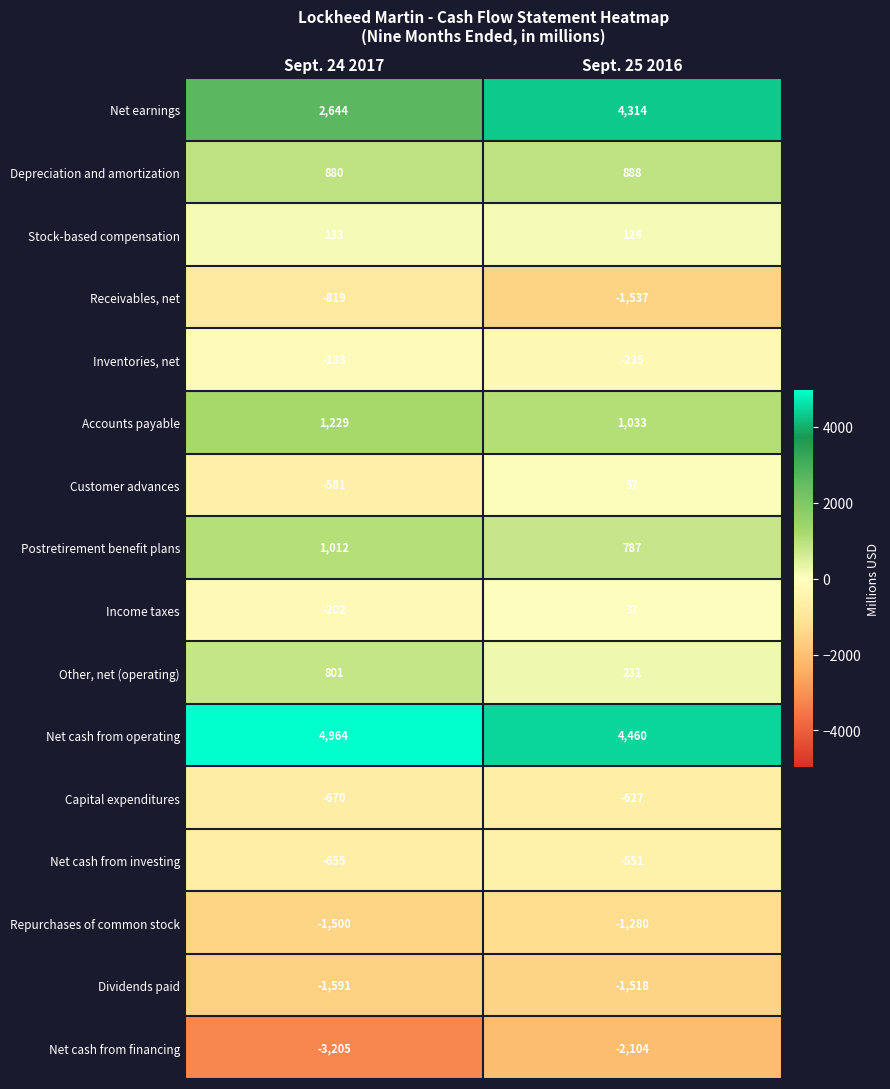

What is the difference between the highest and lowest values at Sept. 25 2016?

6564